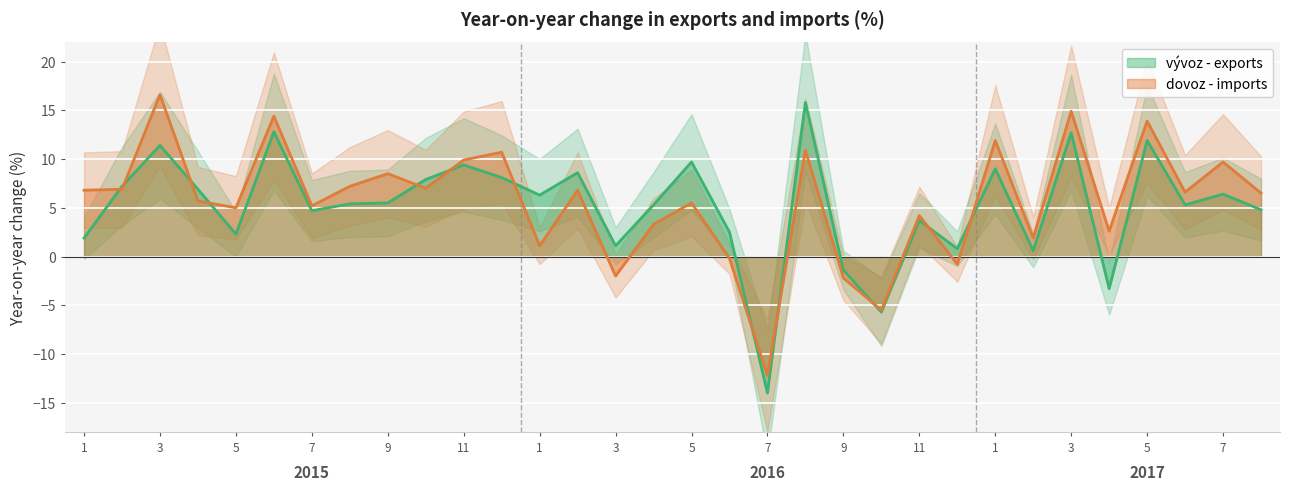

What is the sum of all vývoz - exports values?

163.6